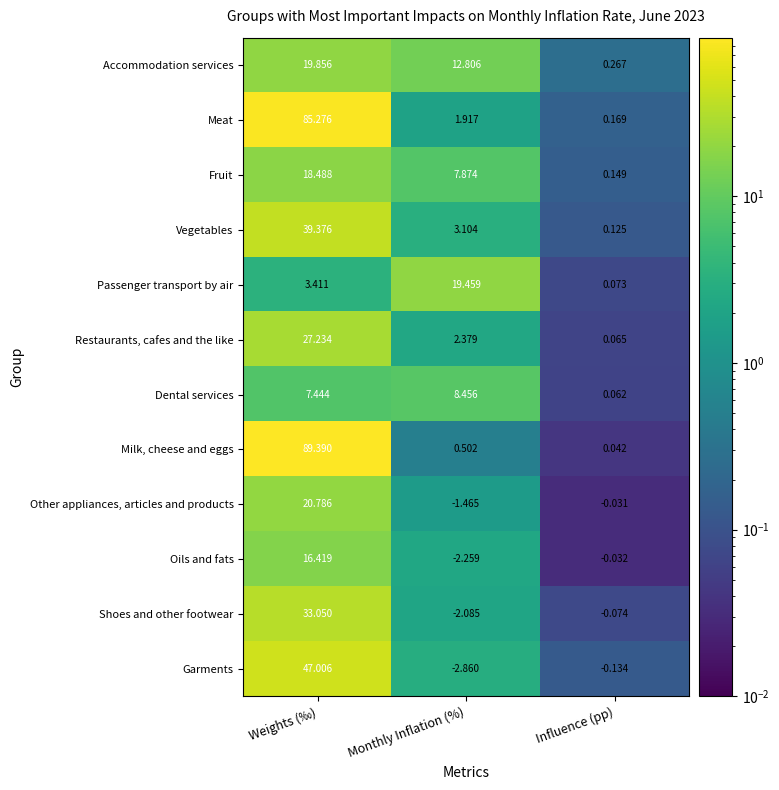

List the series in order of their peak value, highest first.

Milk, cheese and eggs, Meat, Garments, Vegetables, Shoes and other footwear, Restaurants, cafes and the like, Other appliances, articles and products, Accommodation services, Passenger transport by air, Fruit, Oils and fats, Dental services